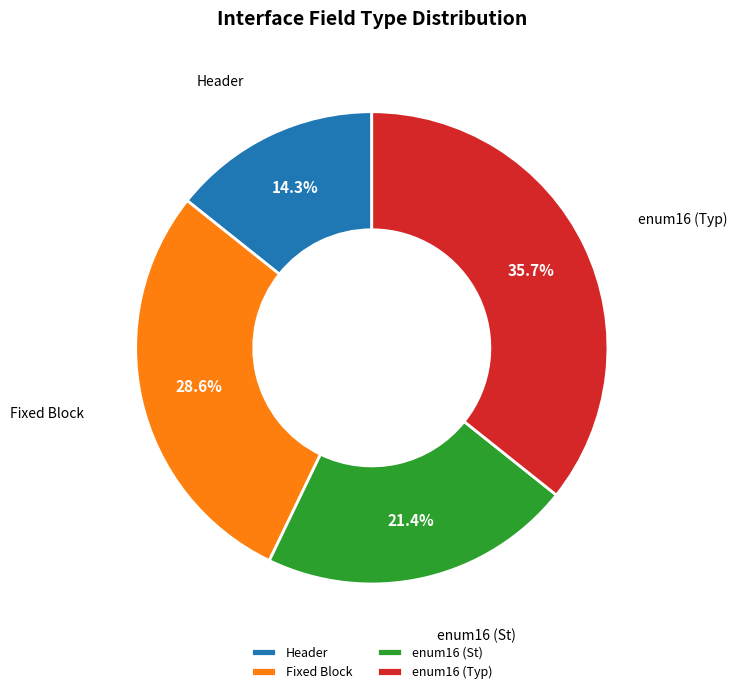

What percentage is NOT represented by Fixed Block?

71.4%